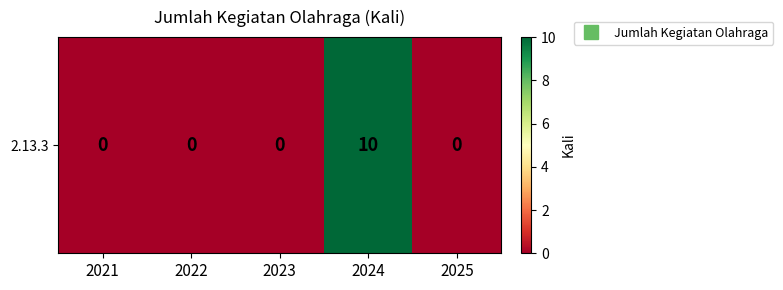

Reading left to right, transcribe all the data shown in this chart.

2021=0	2022=0	2023=0	2024=10	2025=0